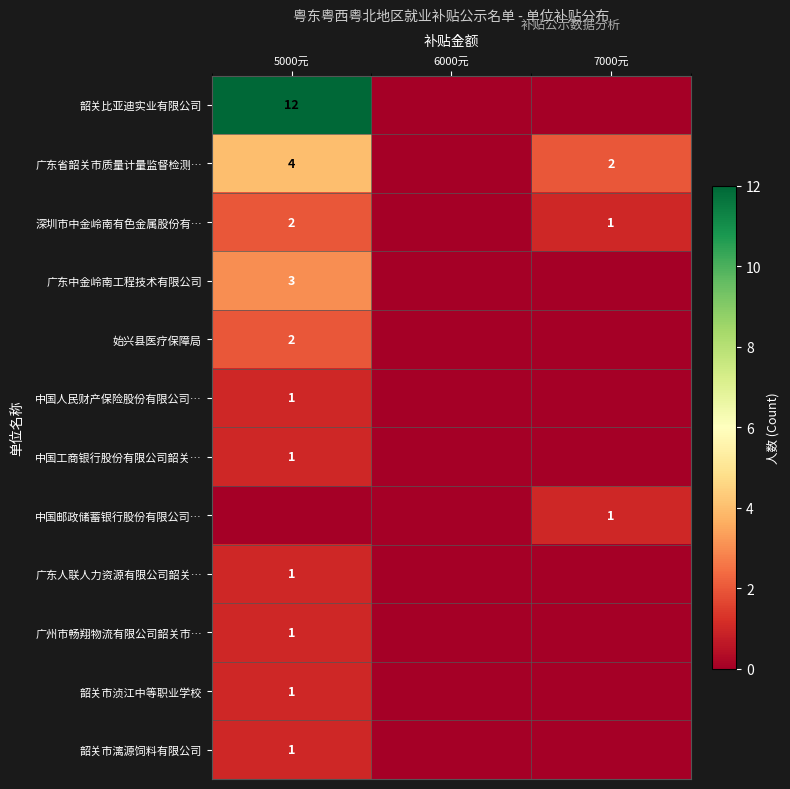

How many series are shown in this chart?

12